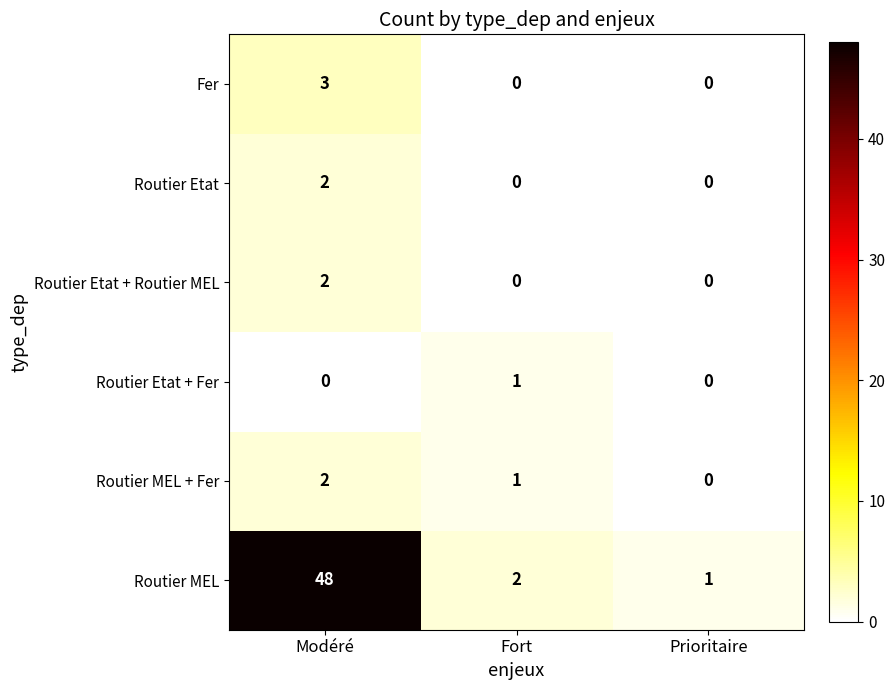

What is the difference between the highest and lowest values at Modéré?

48